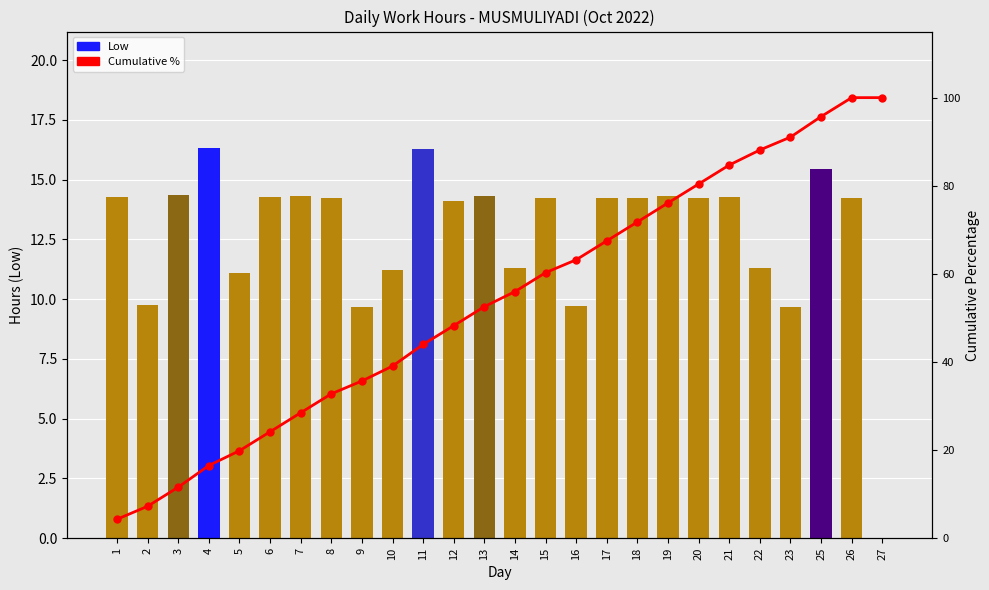

What is the total value across all series at 6?

38.4